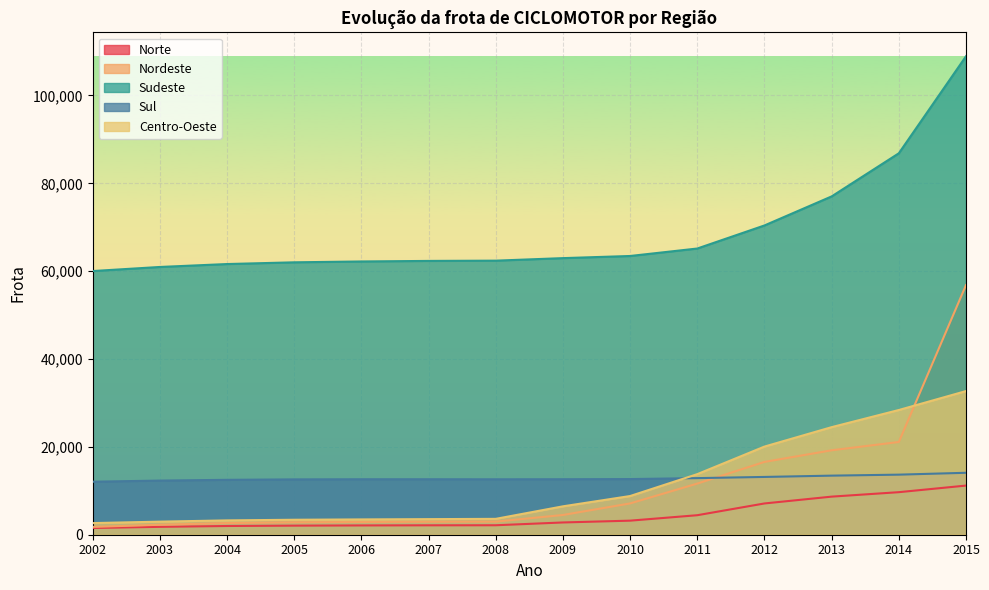

True or false: Nordeste has more than 0 points higher than both neighbors.

False